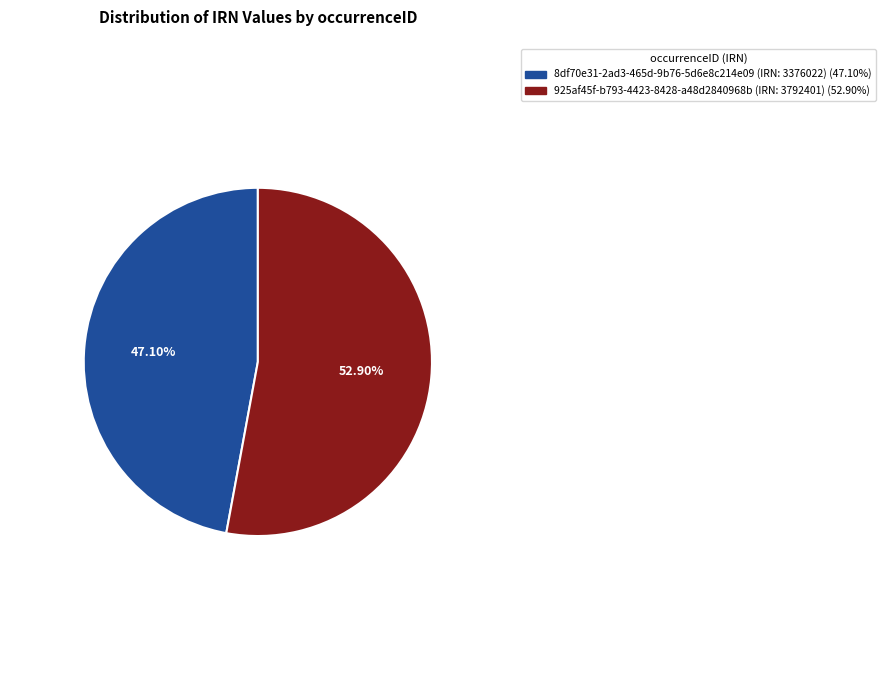

Do 925af45f-b793-4423-8428-a48d2840968b (IRN: 3792401) and 8df70e31-2ad3-465d-9b76-5d6e8c214e09 (IRN: 3376022) together represent more than half of the pie?

Yes